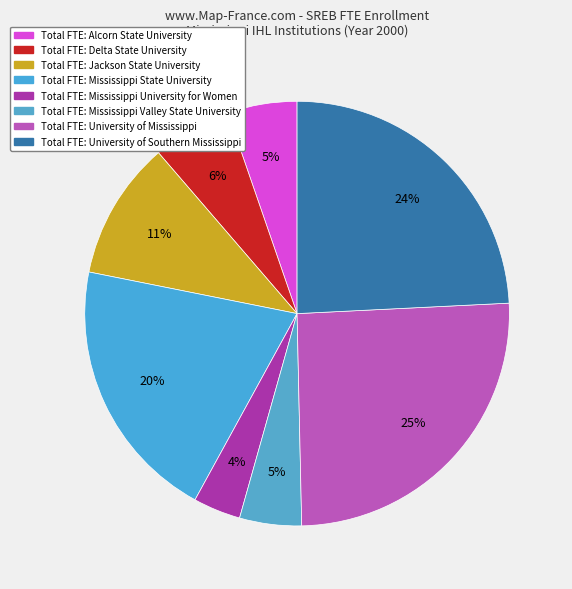

How many slices are in this pie chart?

8